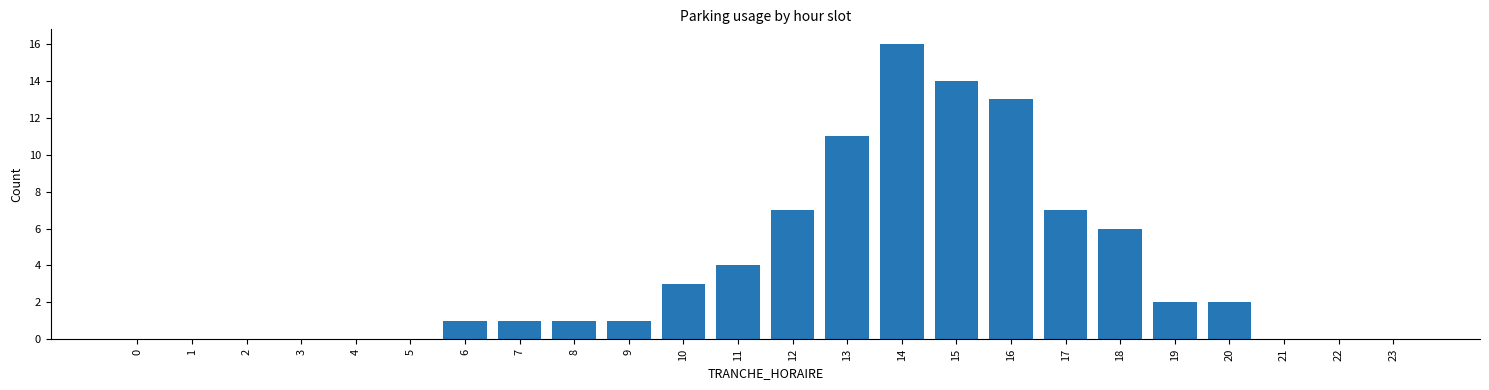

Reading right to left, what are all the values shown in this chart?

23=0	22=0	21=0	20=2	19=2	18=6	17=7	16=13	15=14	14=16	13=11	12=7	11=4	10=3	9=1	8=1	7=1	6=1	5=0	4=0	3=0	2=0	1=0	0=0